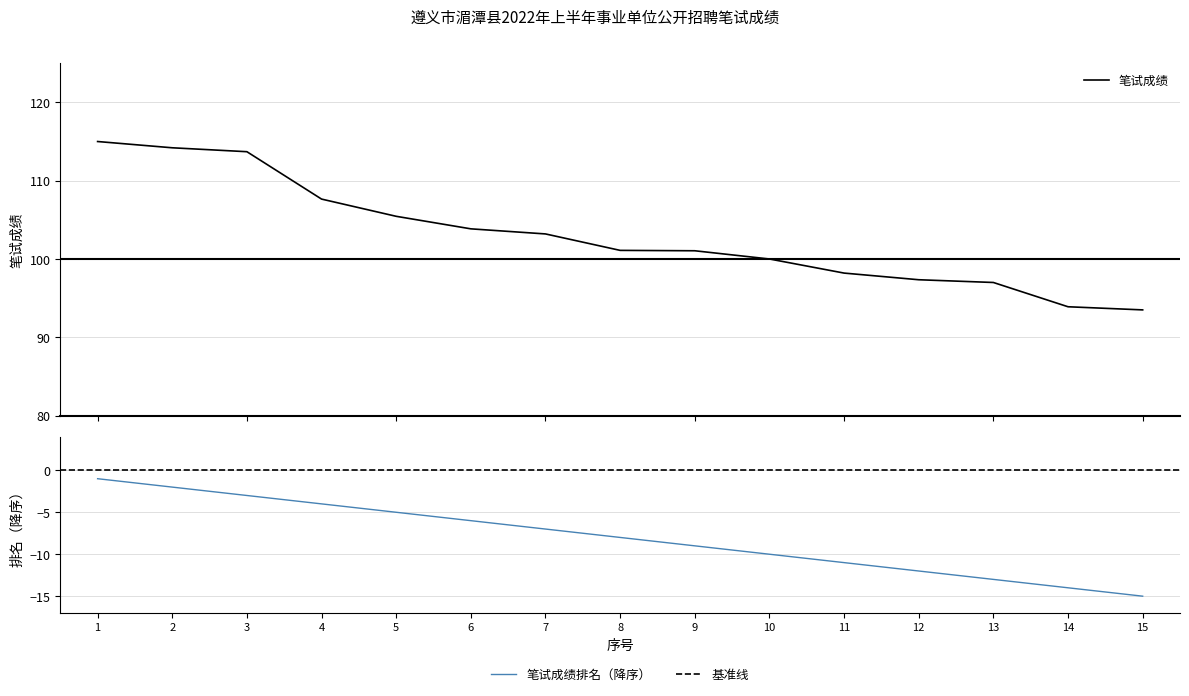

True or false: 笔试成绩排名 and 笔试成绩 intersect in this chart.

False